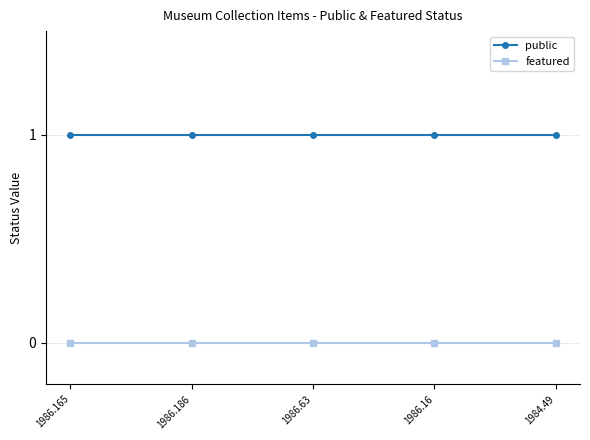

What is the maximum value for public?

1